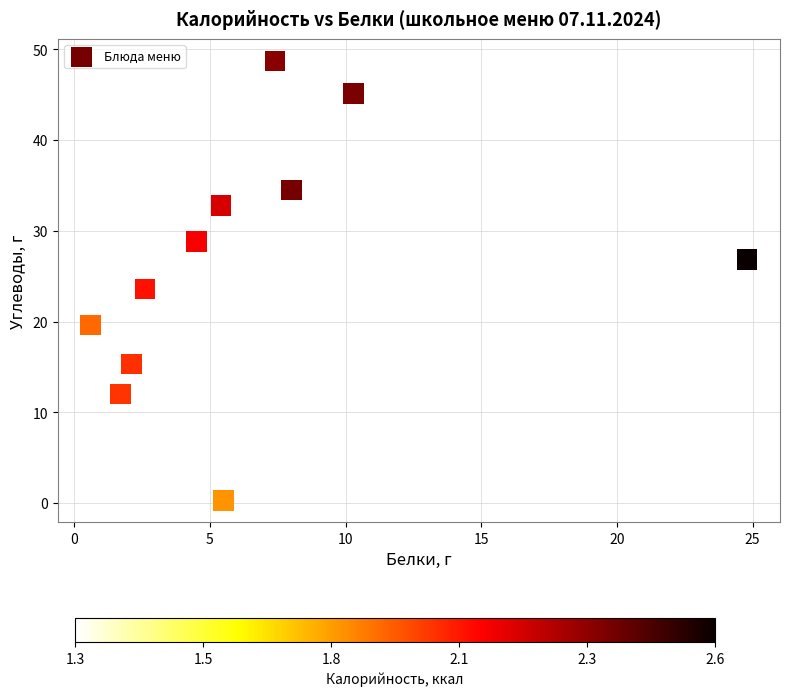

What is the average X value?

6.1